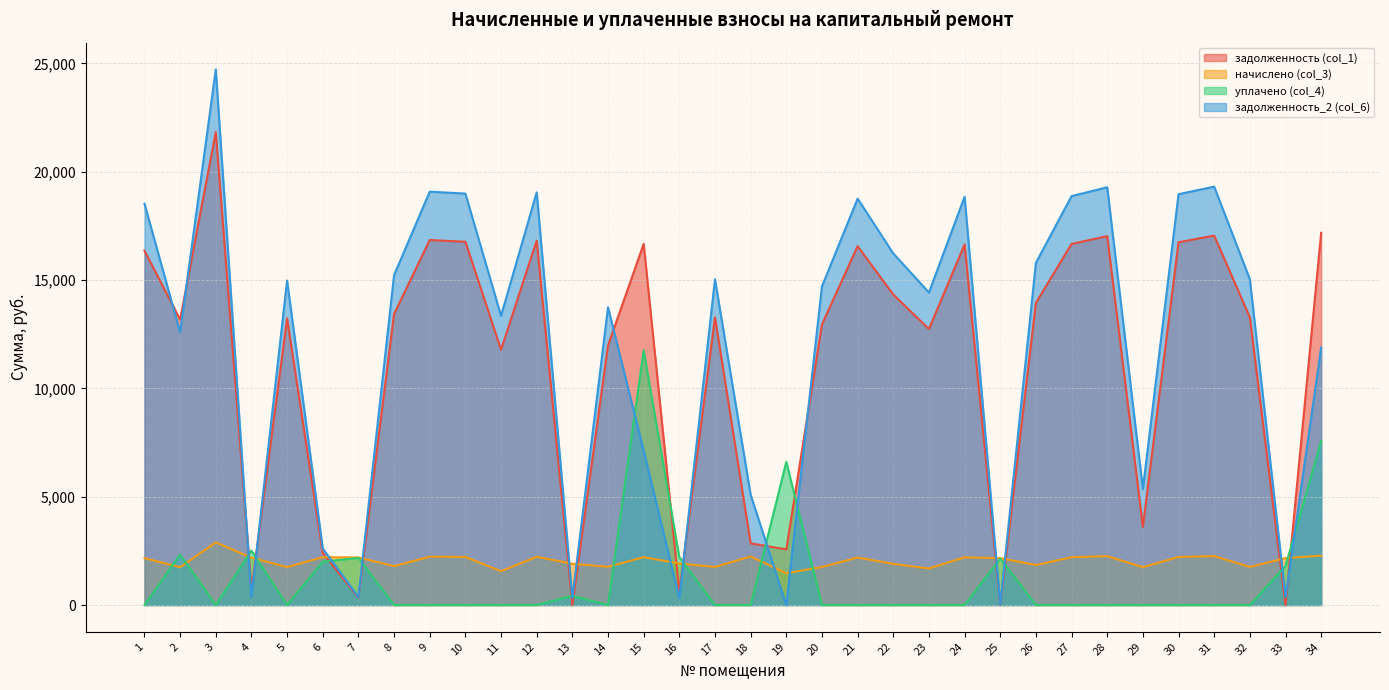

Rank the categories by задолженность_2 (col_6) value from highest to lowest.

3, 31, 28, 9, 12, 10, 30, 27, 24, 21, 1, 22, 26, 8, 17, 32, 5, 20, 23, 14, 11, 2, 34, 15, 29, 18, 6, 7, 4, 33, 16, 13, 25, 19